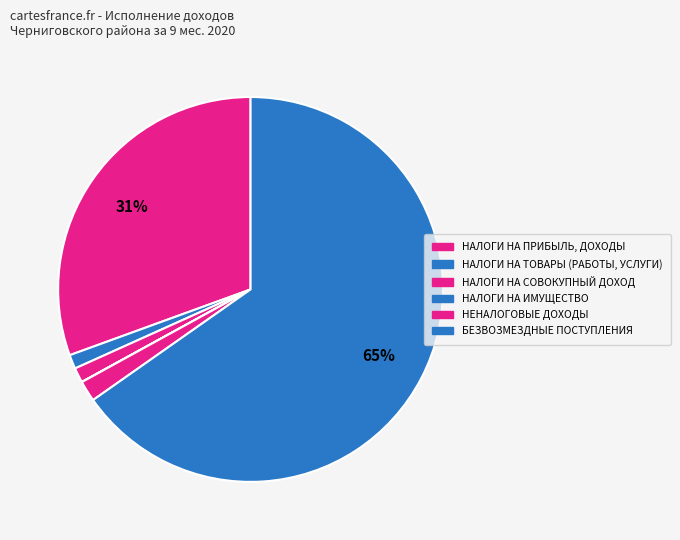

Rank the categories by value from lowest to highest.

НАЛОГИ НА ИМУЩЕСТВО, НАЛОГИ НА ТОВАРЫ (РАБОТЫ, УСЛУГИ), НАЛОГИ НА СОВОКУПНЫЙ ДОХОД, НЕНАЛОГОВЫЕ ДОХОДЫ, НАЛОГИ НА ПРИБЫЛЬ, ДОХОДЫ, БЕЗВОЗМЕЗДНЫЕ ПОСТУПЛЕНИЯ